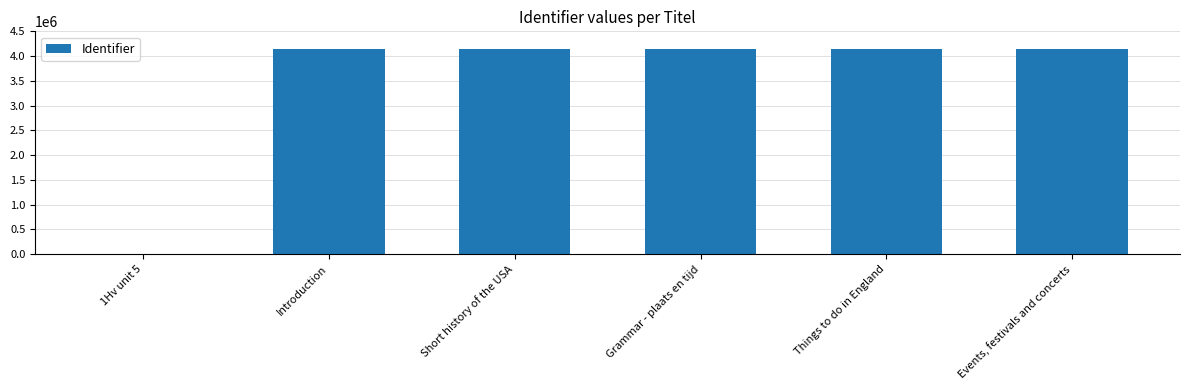

The chart shows a value of 2575548 at Grammar - plaats en tijd. True or false?

False